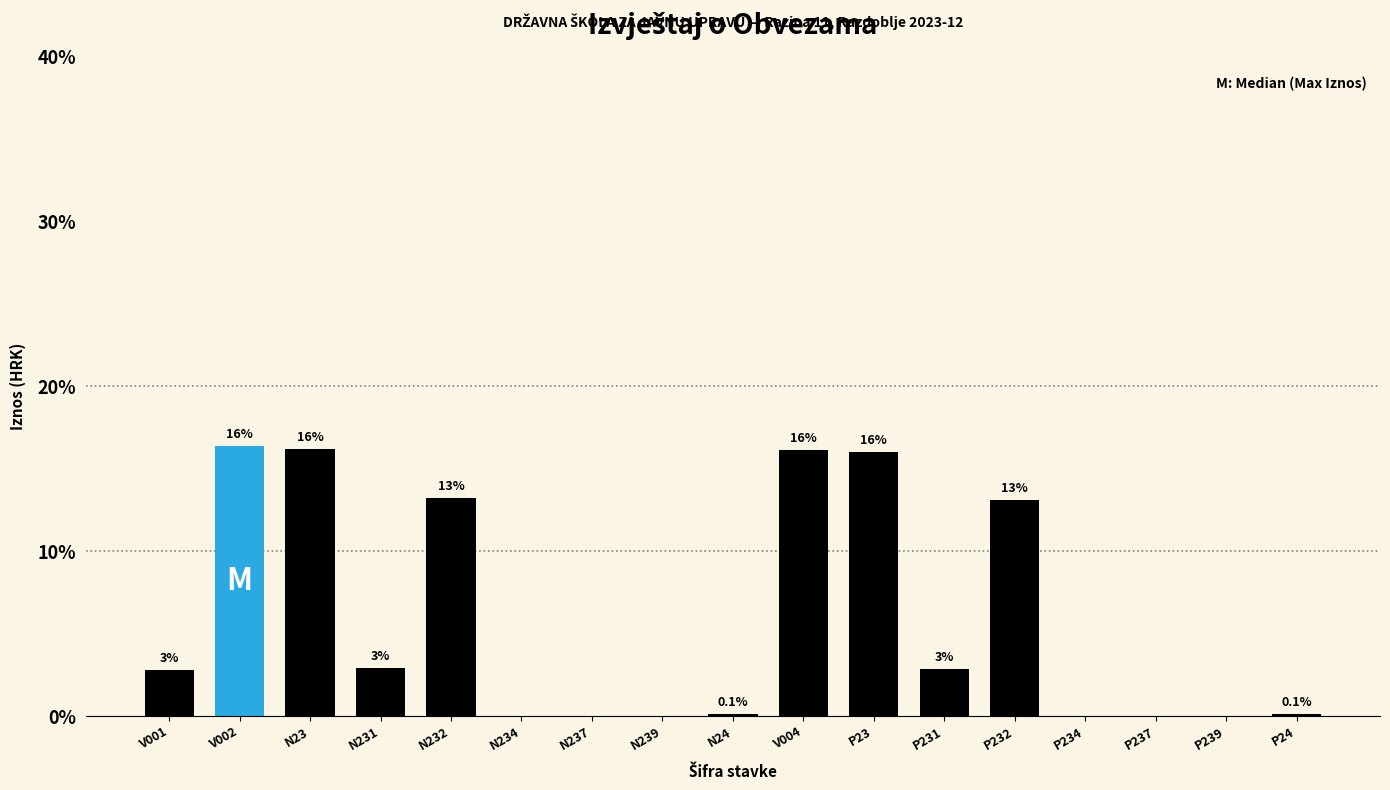

What is the sum of the values at P239 and N231?

3.0